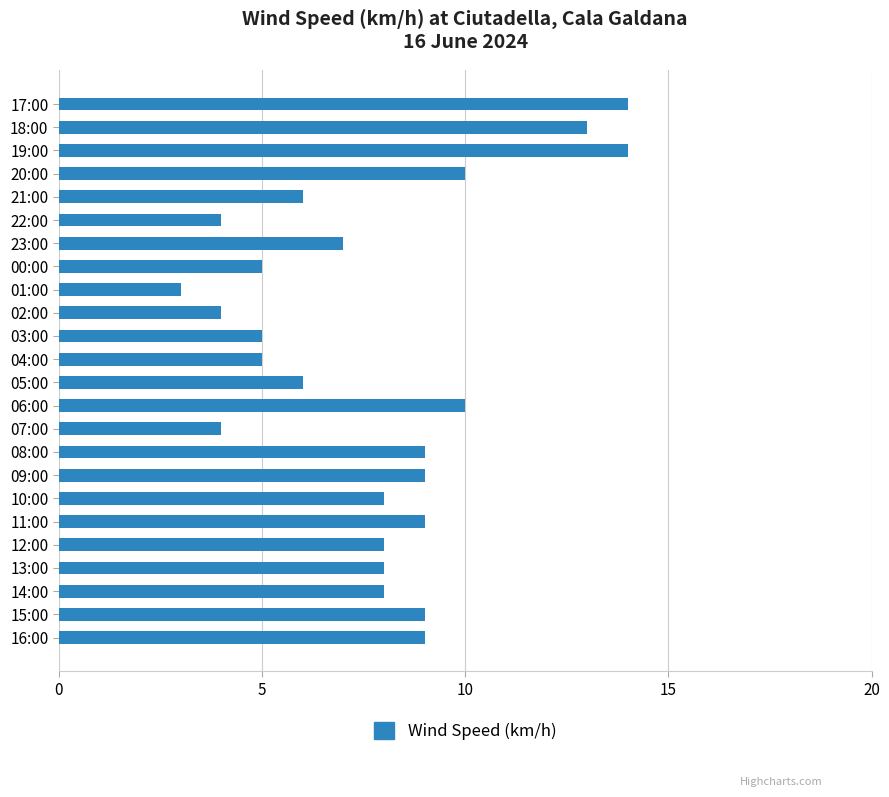

At which category does the chart reach its minimum across all series?

01:00